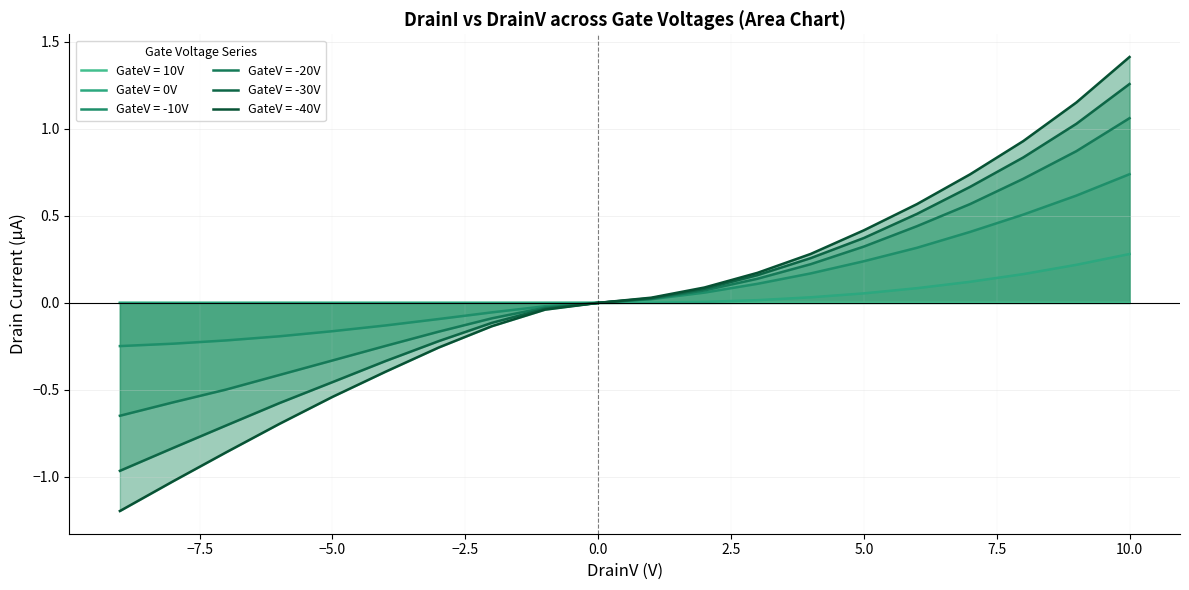

The DrainI(5) series shows 0.2 at 10. True or false?

False